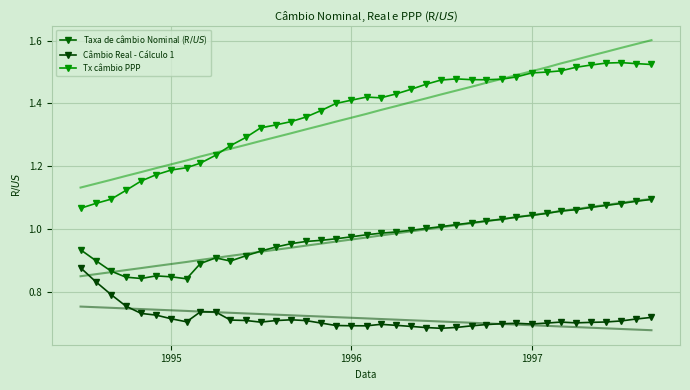

What is the lowest value of the Câmbio Real - Cálculo 1 series?

0.7